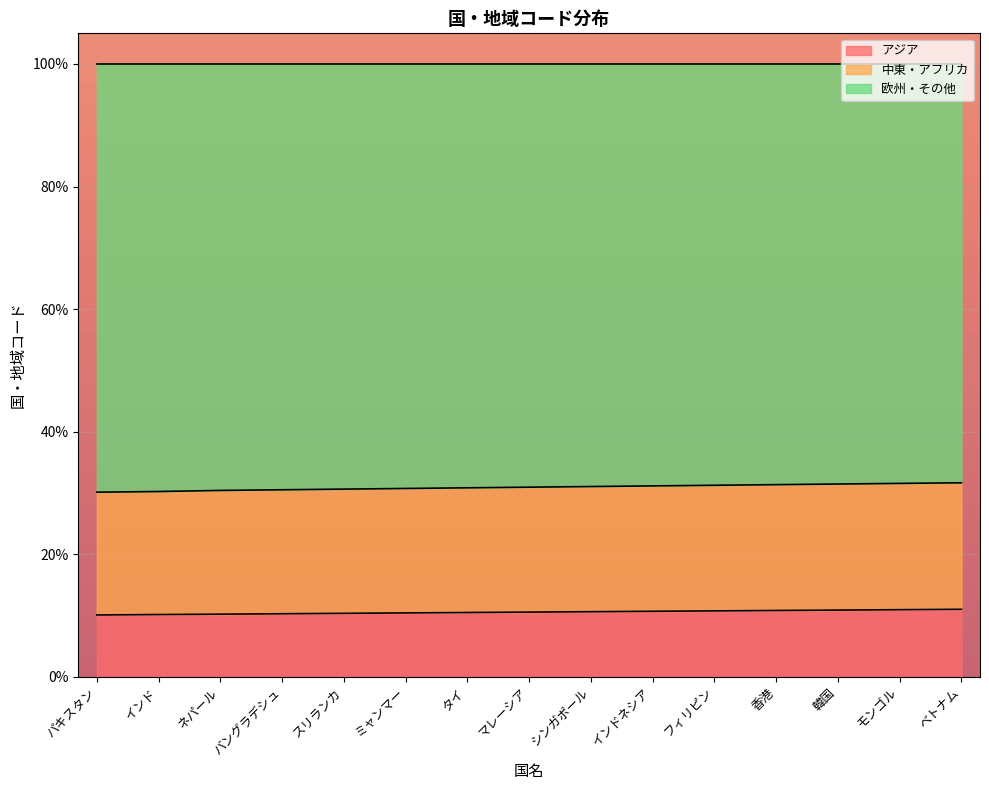

Rank the categories by 中東・アフリカ value from highest to lowest.

ベトナム, モンゴル, 韓国, 香港, フィリピン, インドネシア, シンガポール, マレーシア, タイ, ミャンマー, スリランカ, バングラデシュ, ネパール, インド, パキスタン